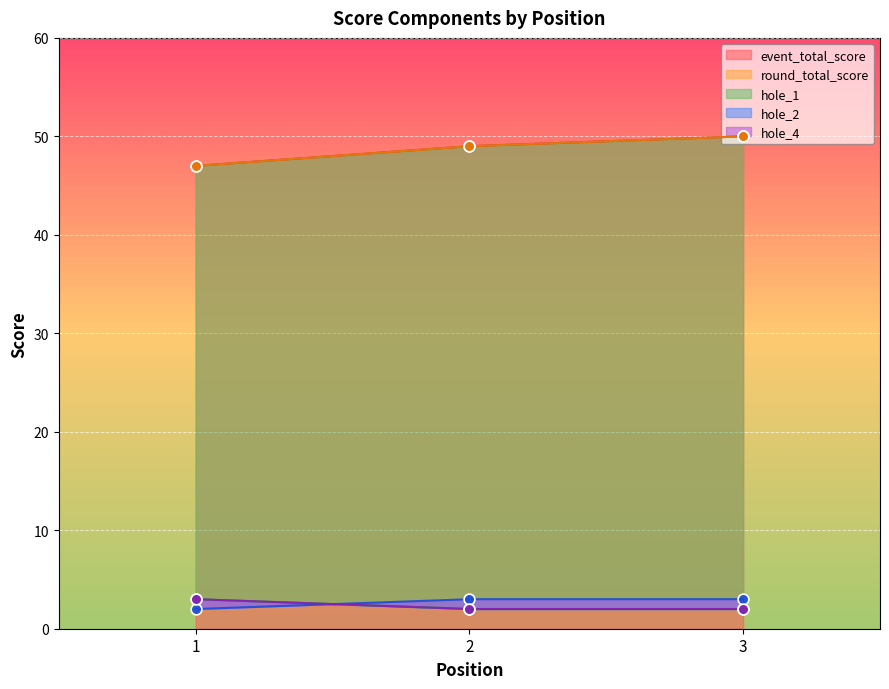

At how many categories does at least one series exceed 23?

3